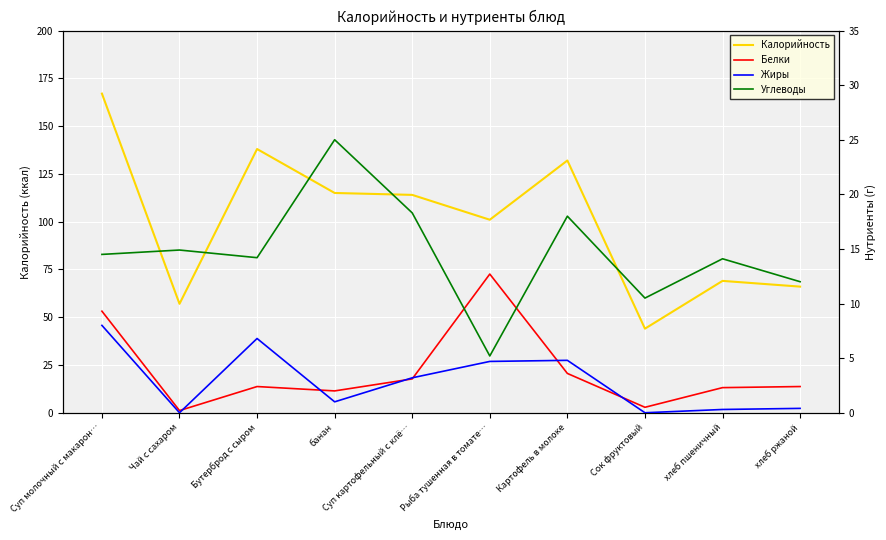

Which category has the highest value across all series?

Суп молочный с макарон…